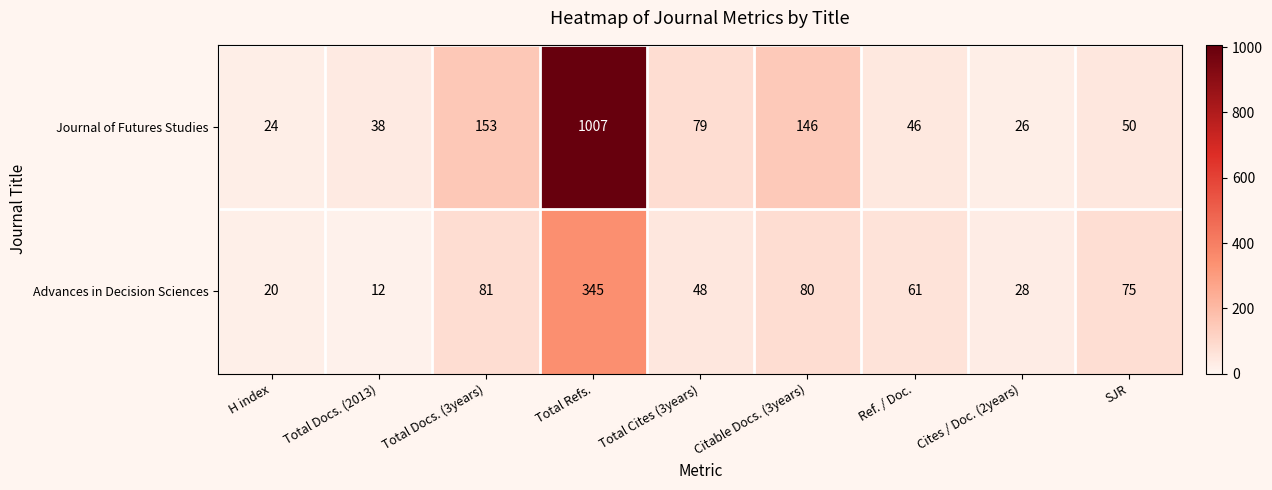

Rank the series by their average value, from lowest to highest.

Advances in Decision Sciences, Journal of Futures Studies